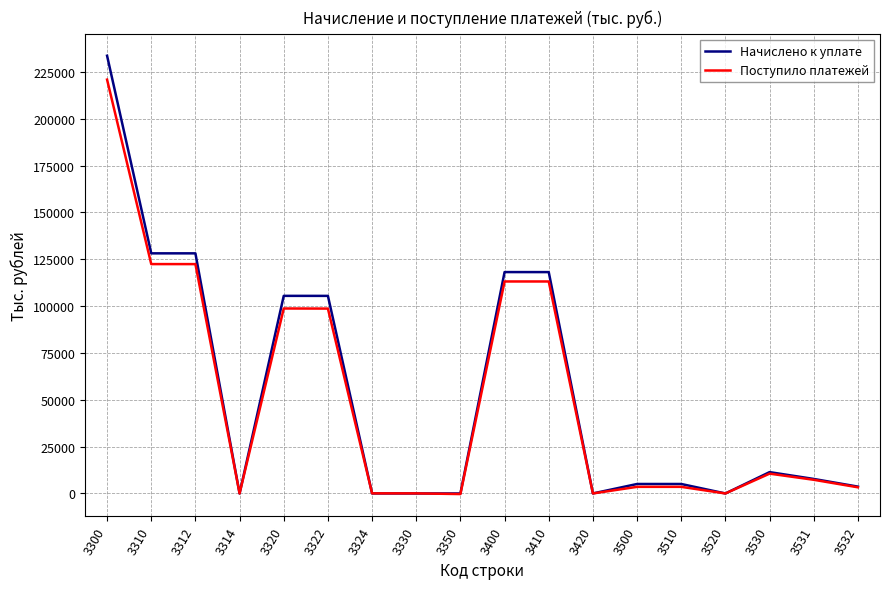

Rank the series by their average value, from highest to lowest.

Начислено к уплате, Поступило платежей